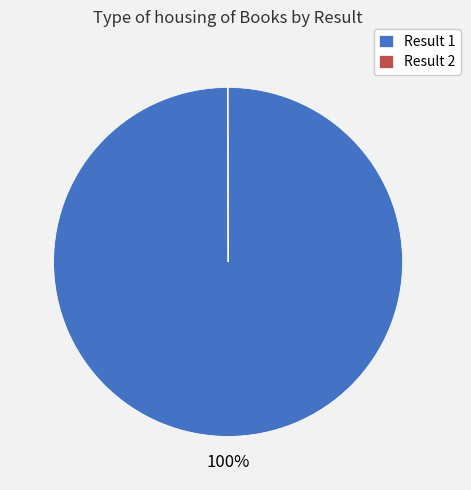

To the nearest percent, what is the difference between the largest and smallest slice percentages?

100%